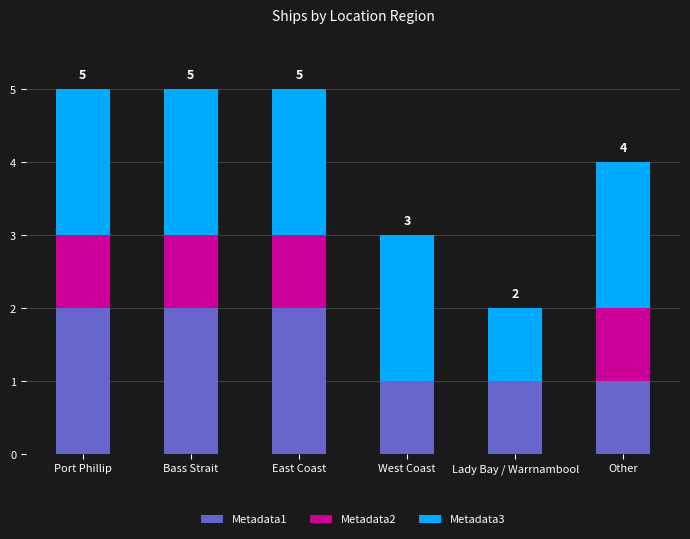

The value of Metadata1 at Lady Bay / Warrnambool is 1. True or false?

True